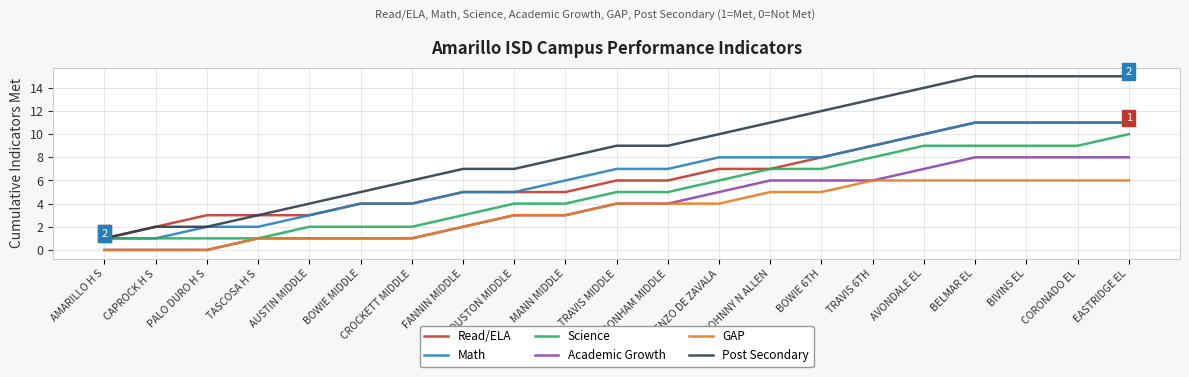

Does the chart display data point markers on the line(s)?

No